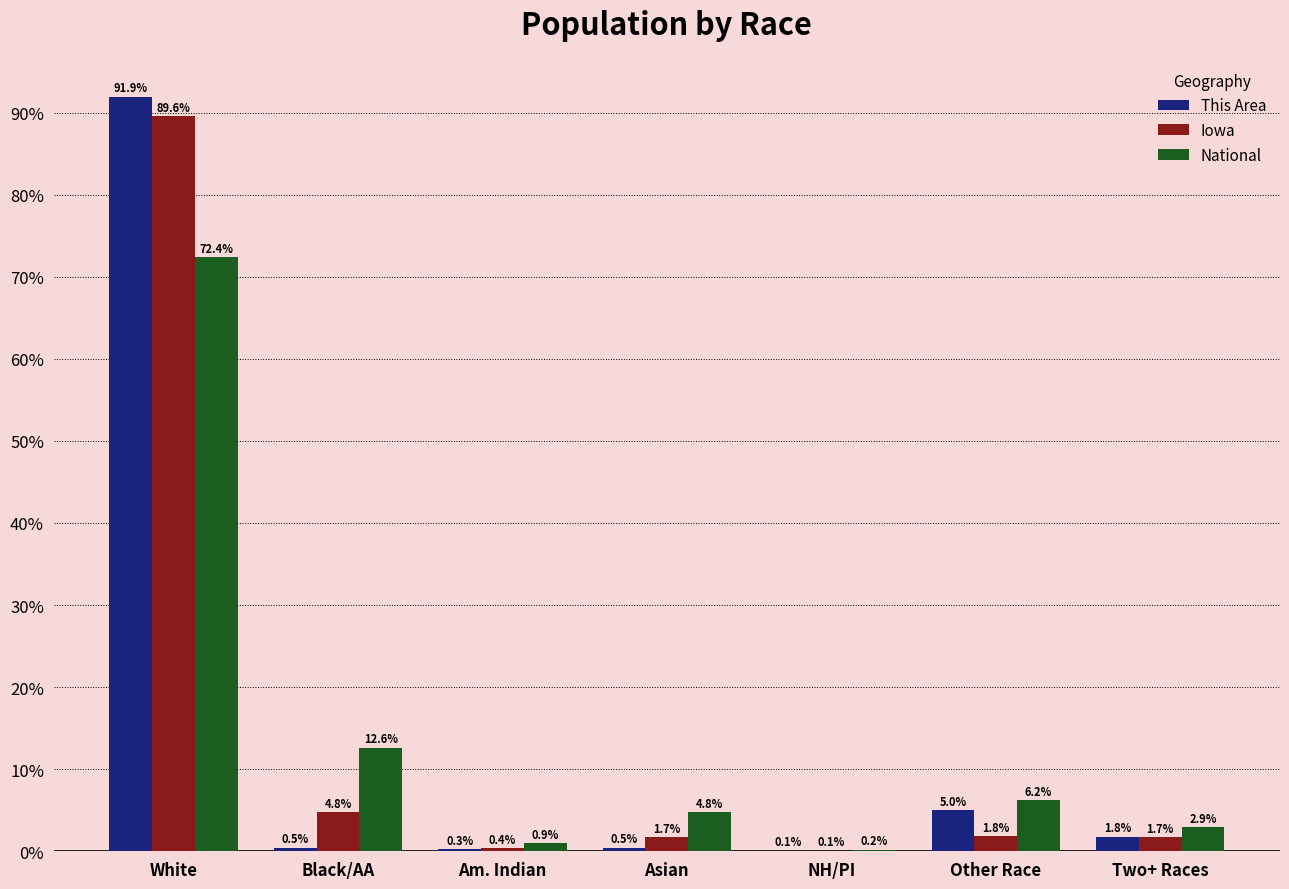

Reading left to right, extract all data points from this chart.

This Area: White=91.9	Black/AA=0.5	Am. Indian=0.3	Asian=0.5	NH/PI=0.1	Other Race=5.0	Two+ Races=1.8
Iowa: White=89.6	Black/AA=4.8	Am. Indian=0.4	Asian=1.7	NH/PI=0.1	Other Race=1.8	Two+ Races=1.7
National: White=72.4	Black/AA=12.6	Am. Indian=0.9	Asian=4.8	NH/PI=0.2	Other Race=6.2	Two+ Races=2.9